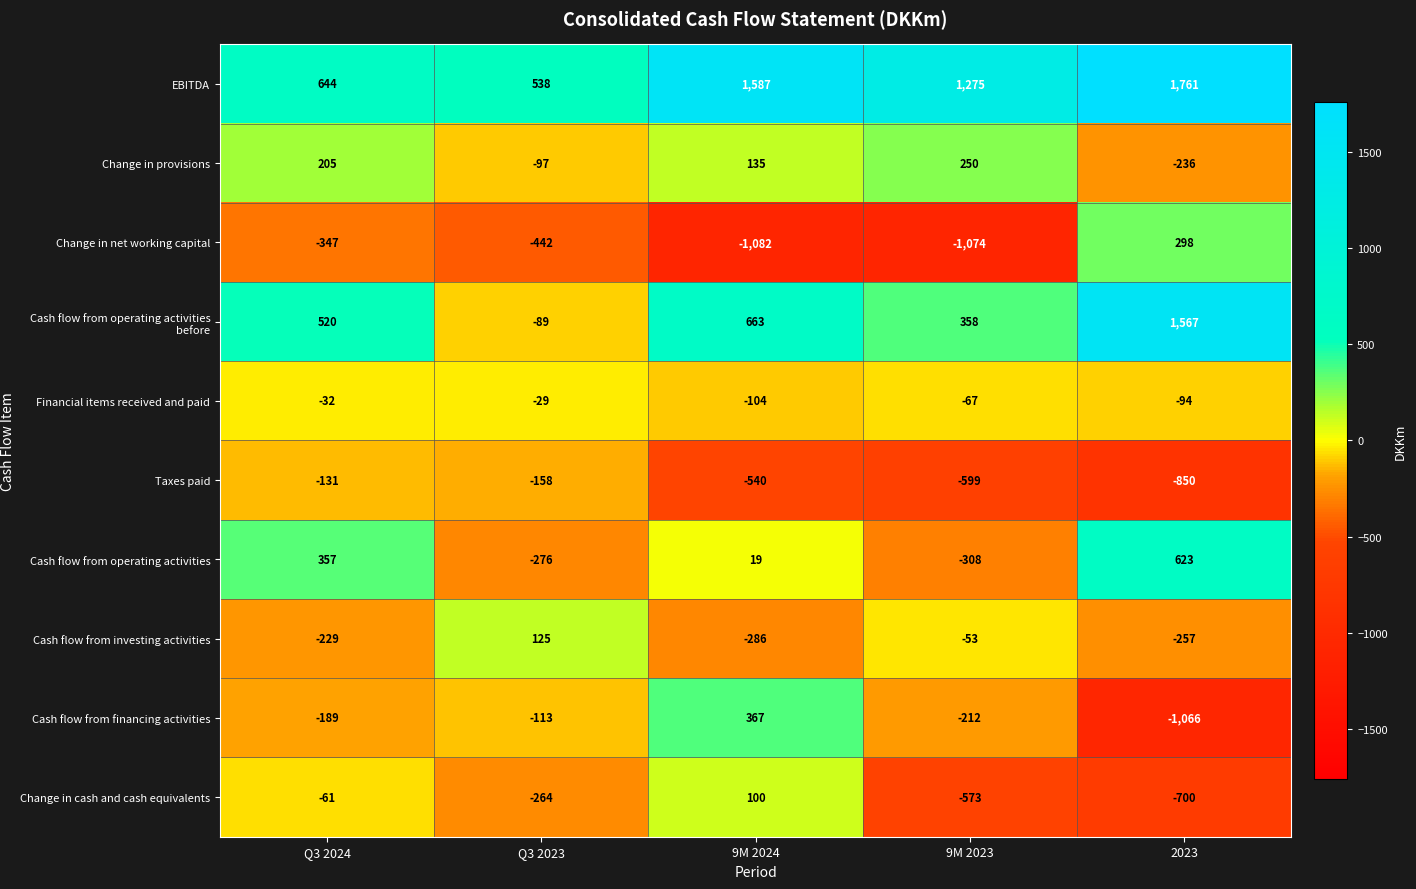

What is the sum of all EBITDA values?

5805